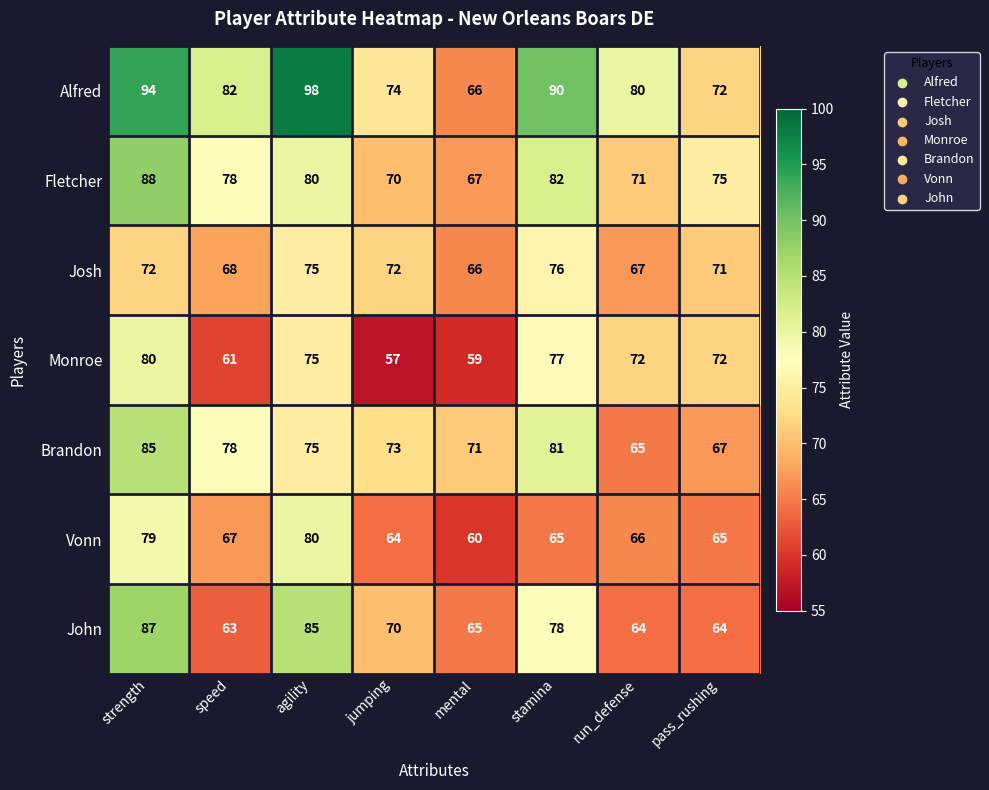

What is the average value of the Alfred series?

82